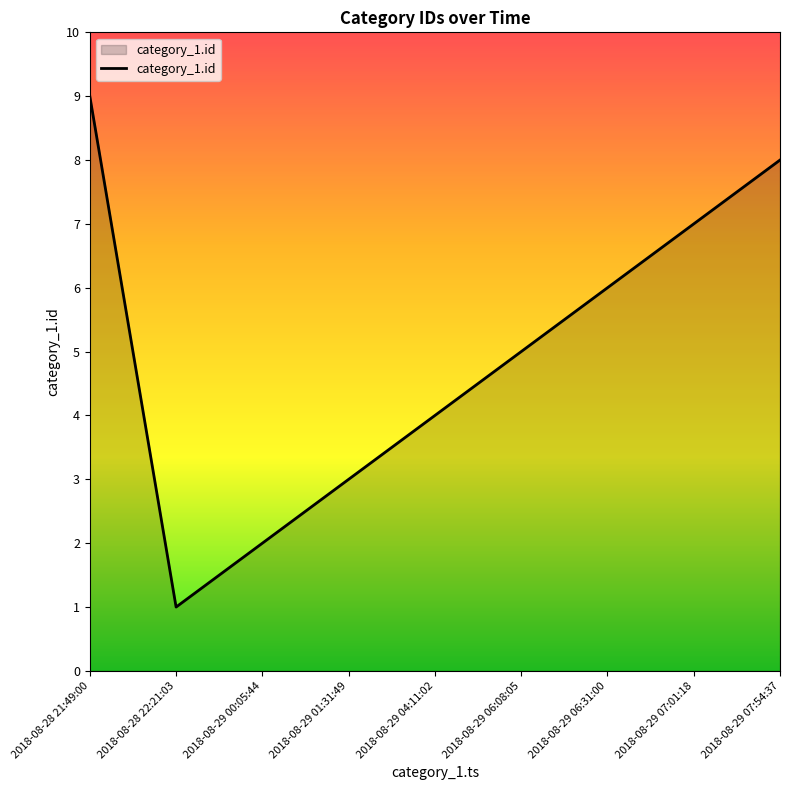

True or false: there are more than 0 points higher than both neighbors.

False